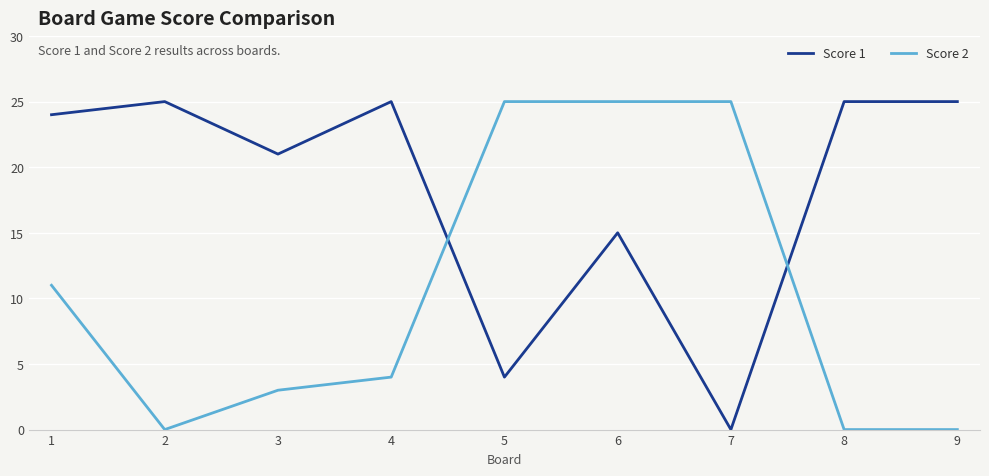

Which series changed the most between 2 and 4?

Score 2